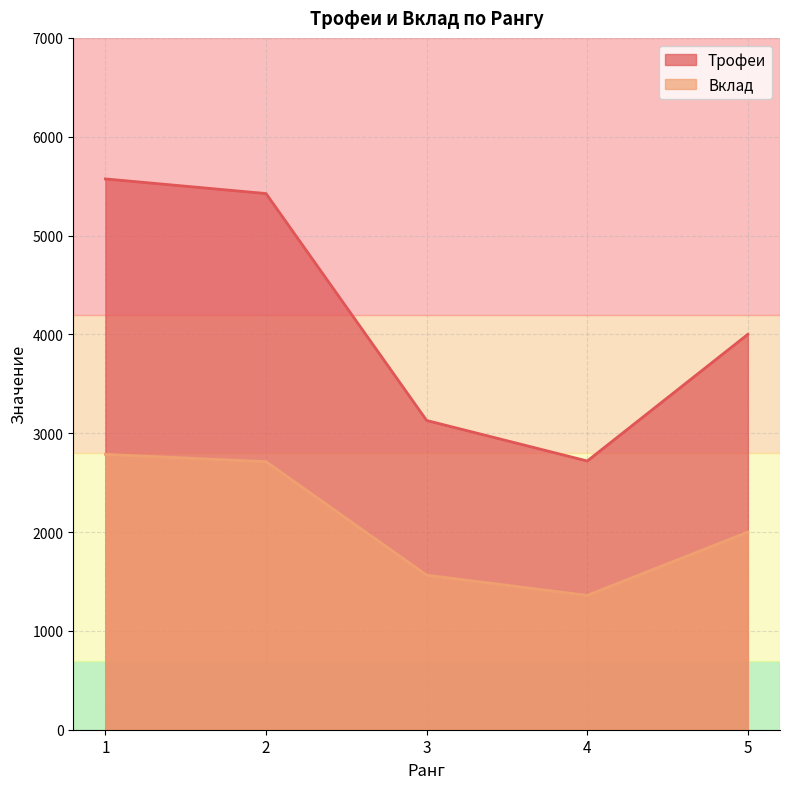

True or false: Трофеи and Вклад intersect in this chart.

False